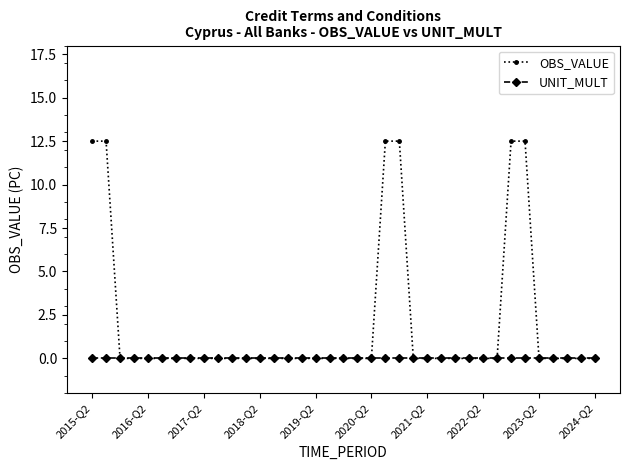

Which series has the largest total across all categories?

OBS_VALUE